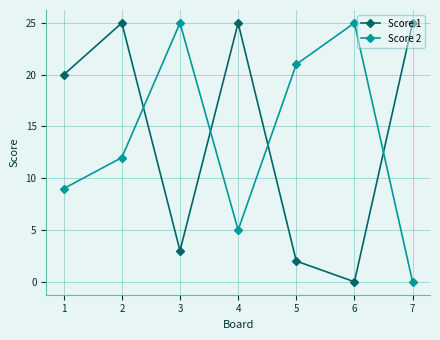

What is the difference between the Score 1 values at 7 and 5?

23